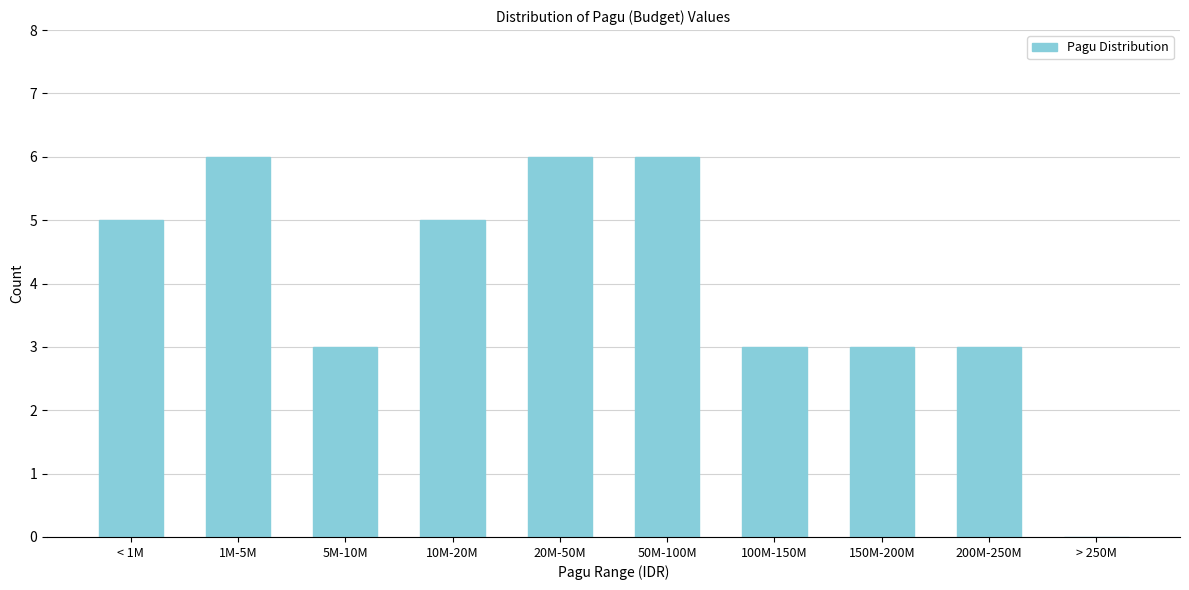

Reading left to right, transcribe all the data shown in this chart.

< 1M=5	1M-5M=6	5M-10M=3	10M-20M=5	20M-50M=6	50M-100M=6	100M-150M=3	150M-200M=3	200M-250M=3	> 250M=0